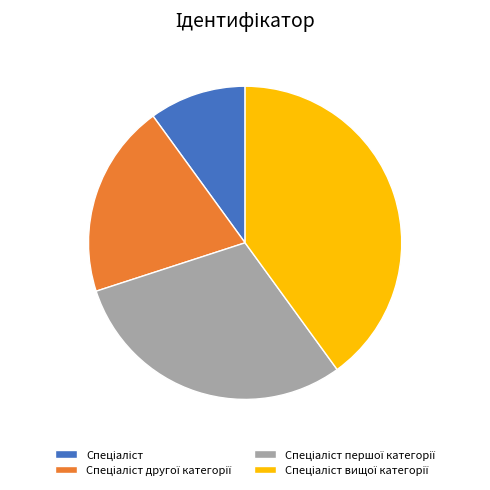

Is there a majority slice in this chart?

No